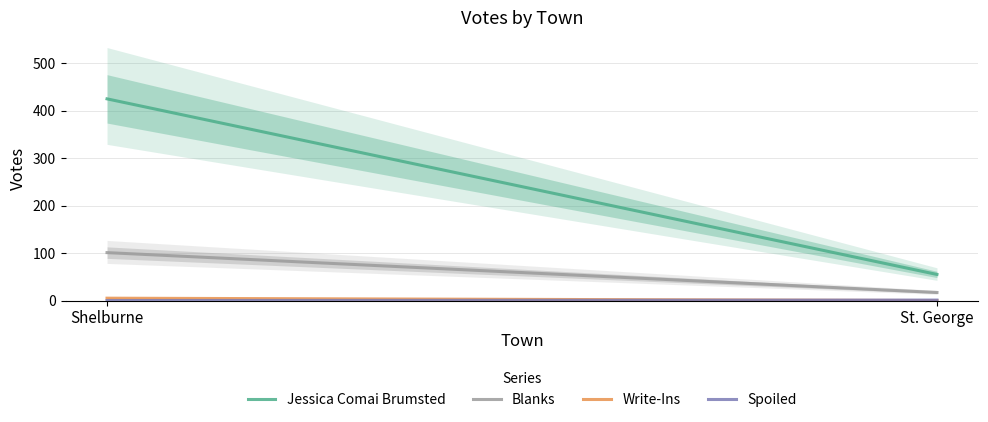

Rank the categories by Blanks value from lowest to highest.

St. George, Shelburne